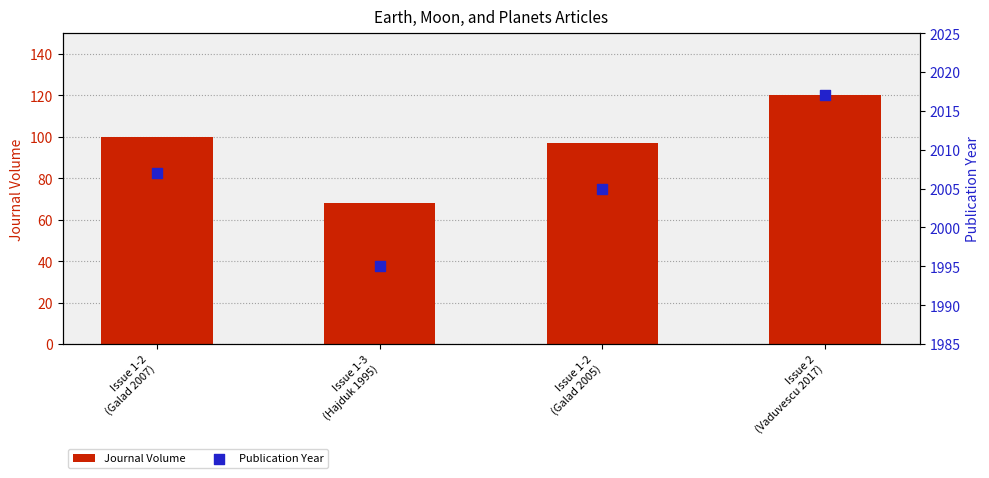

At how many categories does at least one series exceed 288?

4